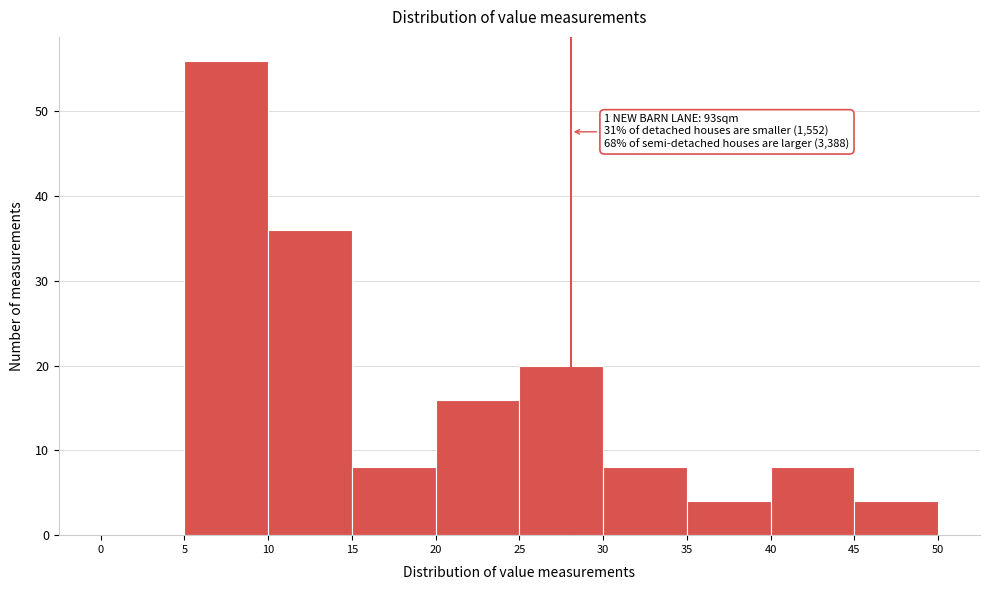

Which range on the x-axis has the tallest bar?

5 to 10